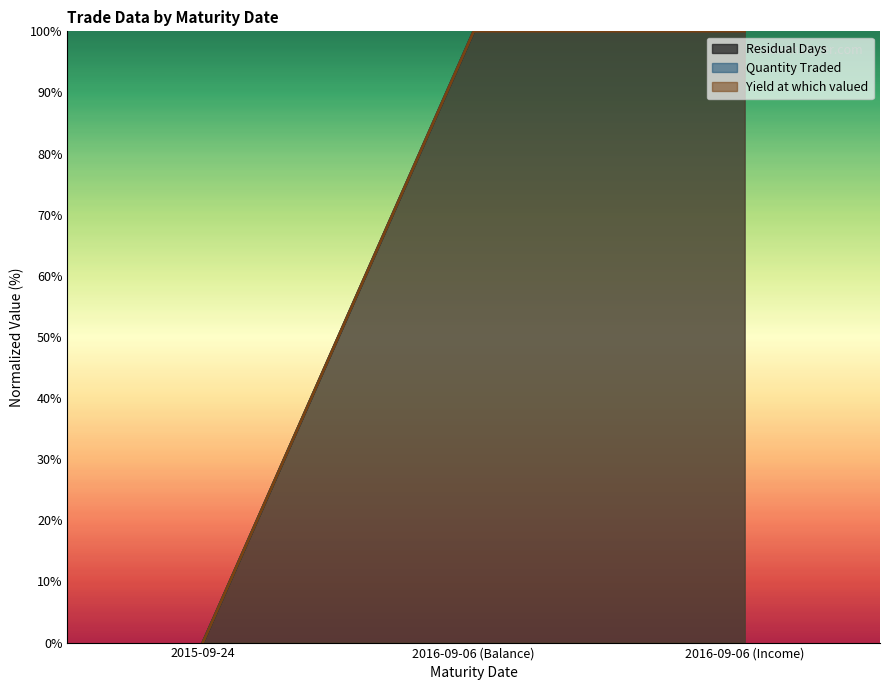

What are all the series names shown in the legend?

Residual Days, Quantity Traded, Yield at which valued